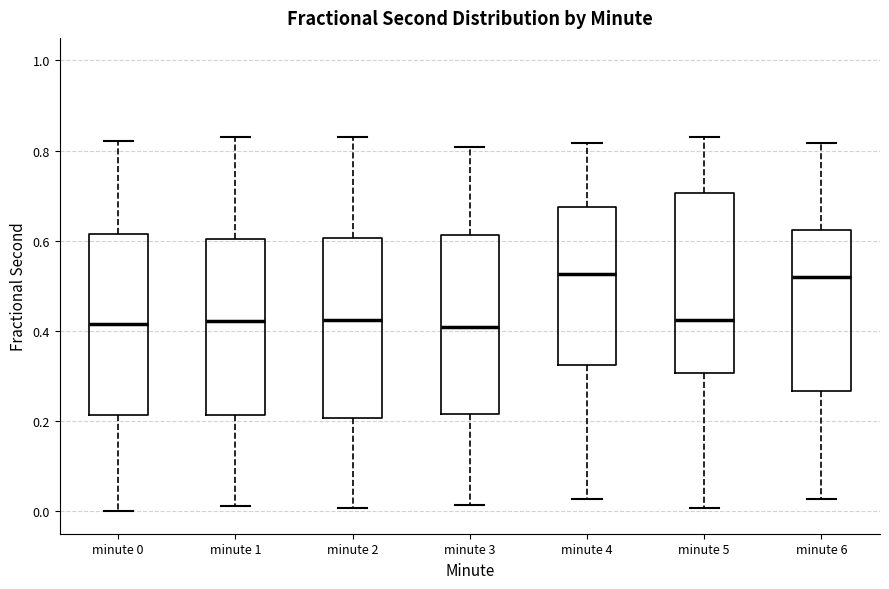

Where does the upper whisker of the box for minute 4 end on the y-axis? The values are not printed on the chart, so give them approximately, as read against the axis.

0.82